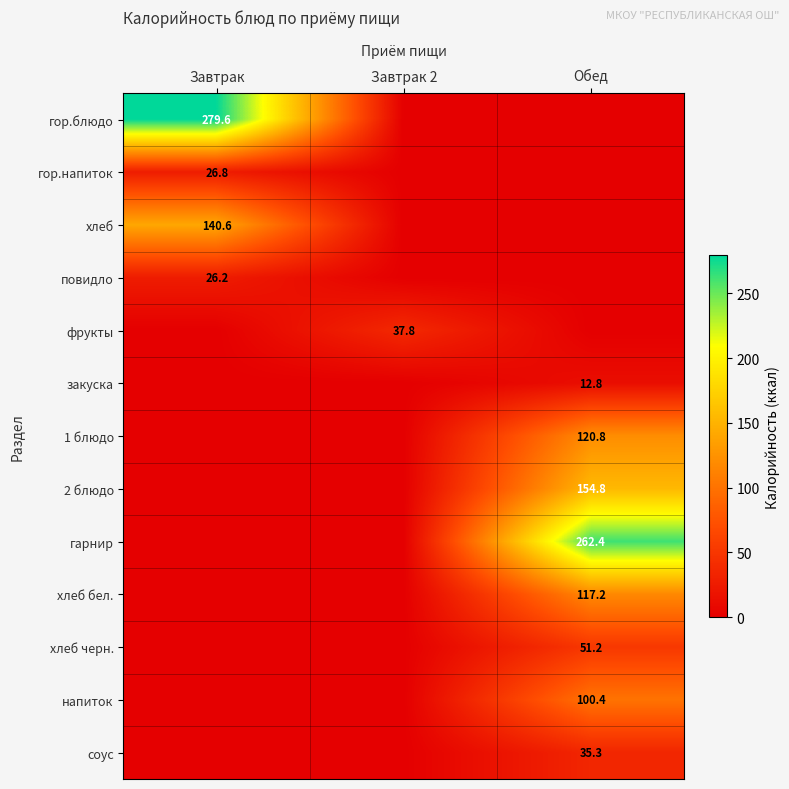

What is the greatest value displayed?

279.6